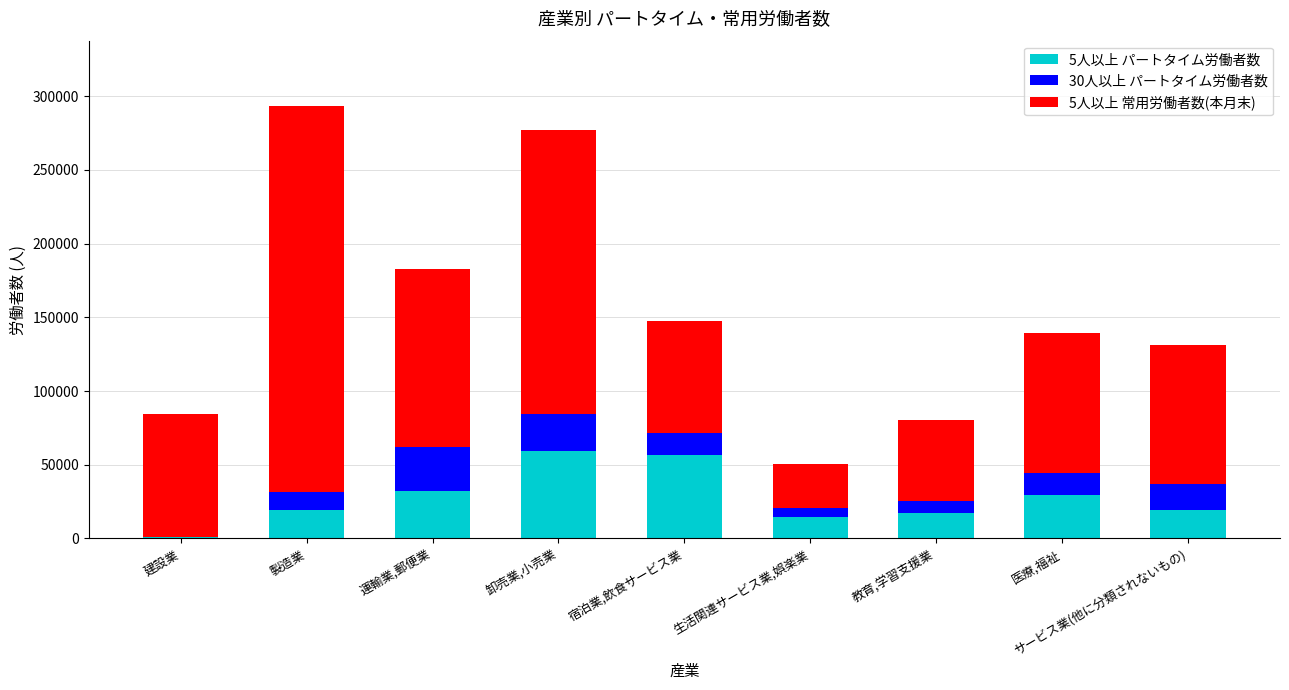

True or false: 5人以上 パートタイム労働者数 has a value of 14468 at 生活関連サービス業,娯楽業.

True